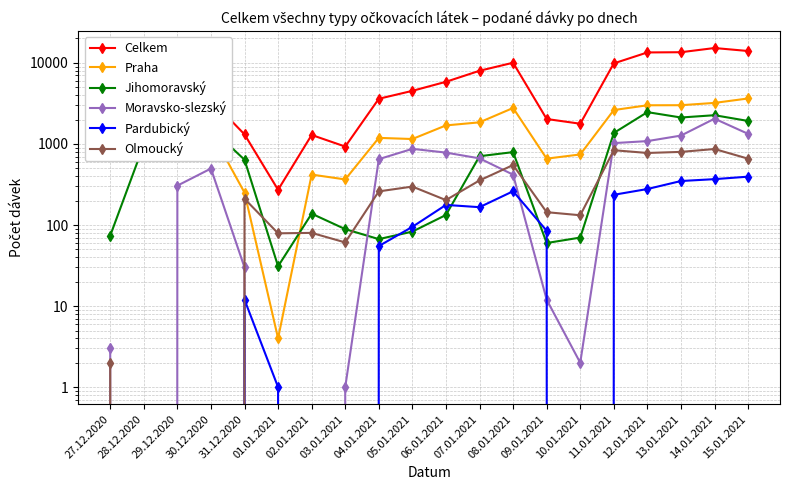

Reading left to right, extract all data points from this chart.

Celkem: 27.12.2020=1289	28.12.2020=2301	29.12.2020=3465	30.12.2020=3514	31.12.2020=1312	01.01.2021=272	02.01.2021=1290	03.01.2021=928	04.01.2021=3607	05.01.2021=4518	06.01.2021=5842	07.01.2021=7990	08.01.2021=10037	09.01.2021=2031	10.01.2021=1776	11.01.2021=9855	12.01.2021=13446	13.01.2021=13531	14.01.2021=15243	15.01.2021=14005
Praha: 27.12.2020=1198	28.12.2020=1324	29.12.2020=1361	30.12.2020=1437	31.12.2020=251	01.01.2021=4	02.01.2021=419	03.01.2021=365	04.01.2021=1188	05.01.2021=1150	06.01.2021=1693	07.01.2021=1847	08.01.2021=2777	09.01.2021=659	10.01.2021=742	11.01.2021=2619	12.01.2021=2999	13.01.2021=3005	14.01.2021=3208	15.01.2021=3639
Jihomoravský: 27.12.2020=74	28.12.2020=975	29.12.2020=1791	30.12.2020=1556	31.12.2020=639	01.01.2021=31	02.01.2021=138	03.01.2021=89	04.01.2021=67	05.01.2021=83	06.01.2021=133	07.01.2021=706	08.01.2021=793	09.01.2021=60	10.01.2021=70	11.01.2021=1366	12.01.2021=2468	13.01.2021=2119	14.01.2021=2262	15.01.2021=1921
Moravsko-slezský: 27.12.2020=3	28.12.2020=0	29.12.2020=306	30.12.2020=497	31.12.2020=30	01.01.2021=0	02.01.2021=0	03.01.2021=1	04.01.2021=649	05.01.2021=870	06.01.2021=782	07.01.2021=664	08.01.2021=418	09.01.2021=12	10.01.2021=2	11.01.2021=1024	12.01.2021=1084	13.01.2021=1268	14.01.2021=2049	15.01.2021=1332
Pardubický: 27.12.2020=0	28.12.2020=0	29.12.2020=0	30.12.2020=0	31.12.2020=12	01.01.2021=1	02.01.2021=0	03.01.2021=0	04.01.2021=55	05.01.2021=95	06.01.2021=177	07.01.2021=166	08.01.2021=261	09.01.2021=85	10.01.2021=0	11.01.2021=236	12.01.2021=278	13.01.2021=349	14.01.2021=368	15.01.2021=395
Olmoucký: 27.12.2020=2	28.12.2020=0	29.12.2020=0	30.12.2020=0	31.12.2020=211	01.01.2021=79	02.01.2021=80	03.01.2021=61	04.01.2021=260	05.01.2021=298	06.01.2021=203	07.01.2021=355	08.01.2021=549	09.01.2021=144	10.01.2021=132	11.01.2021=837	12.01.2021=774	13.01.2021=798	14.01.2021=866	15.01.2021=658